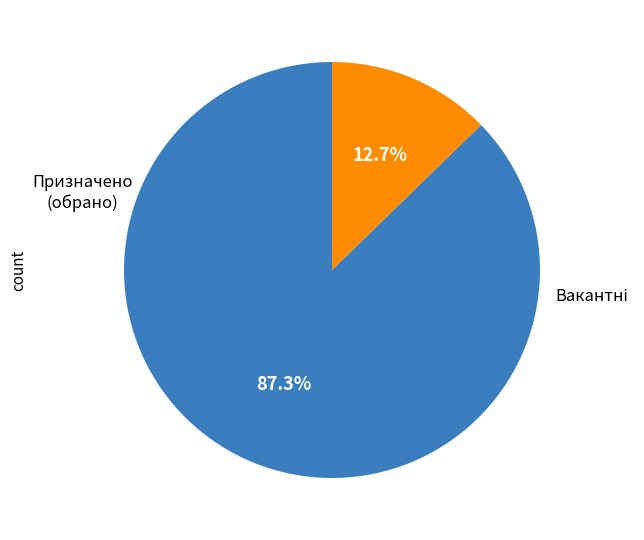

How many segments does this pie chart have?

2